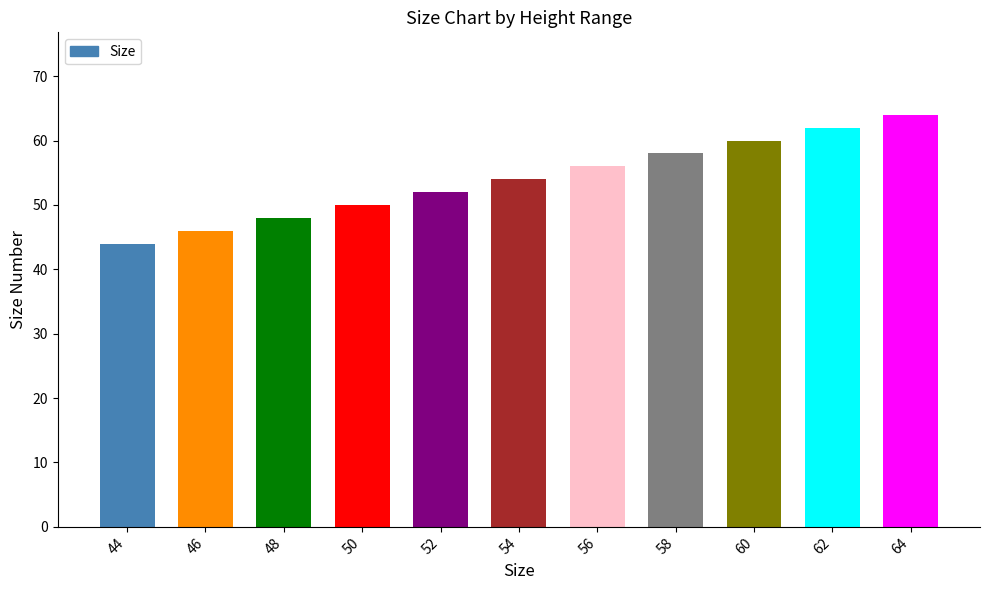

How many values are between 48 and 60?

7